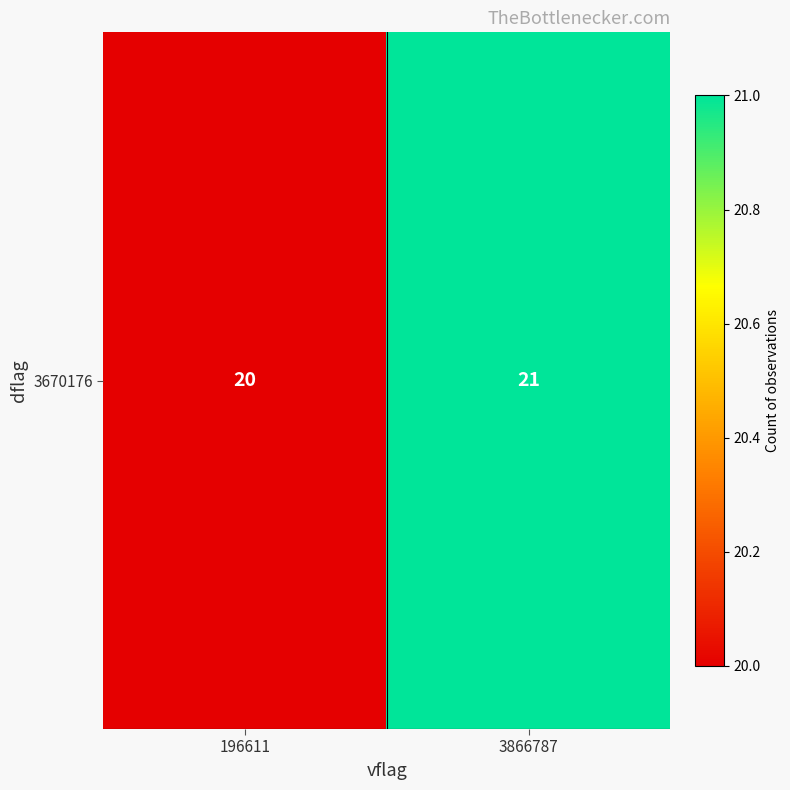

What is the minimum value shown in the chart?

20